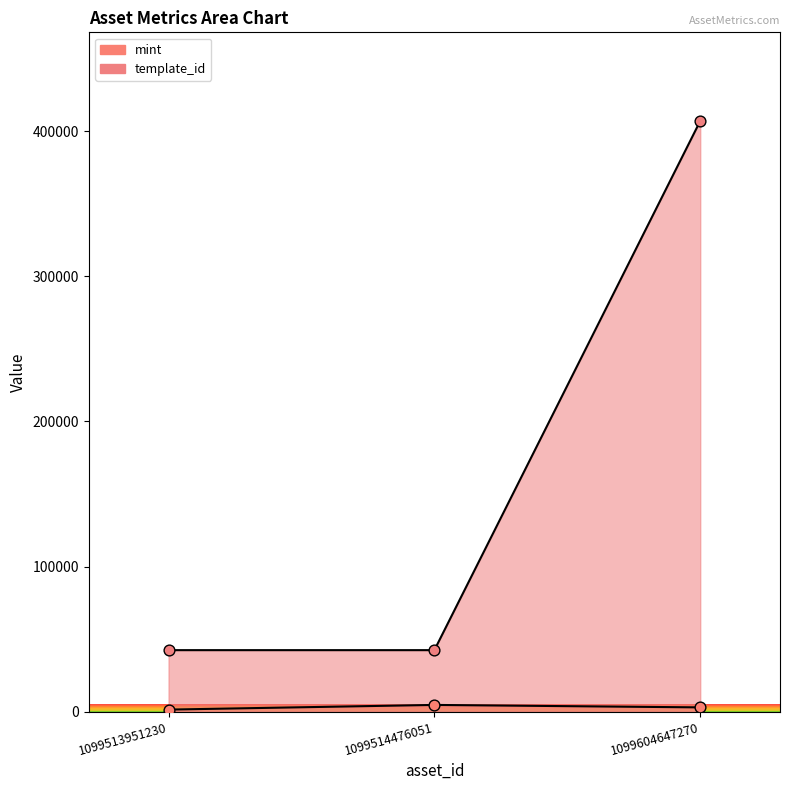

At how many categories does at least one series exceed 403791?

1